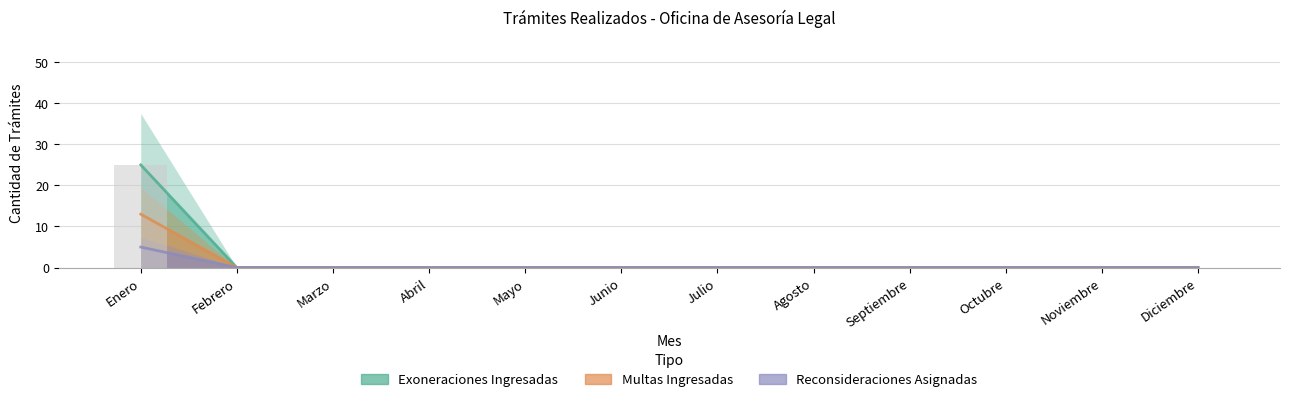

At how many categories does at least one series exceed 23?

1